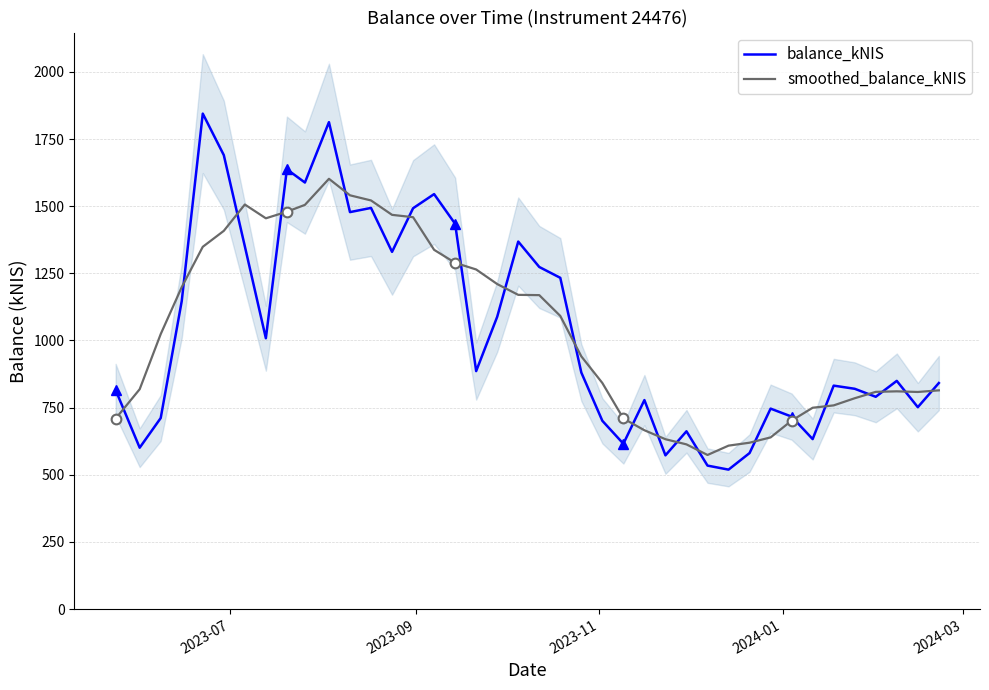

Which series has the largest total across all categories?

smoothed_balance_kNIS